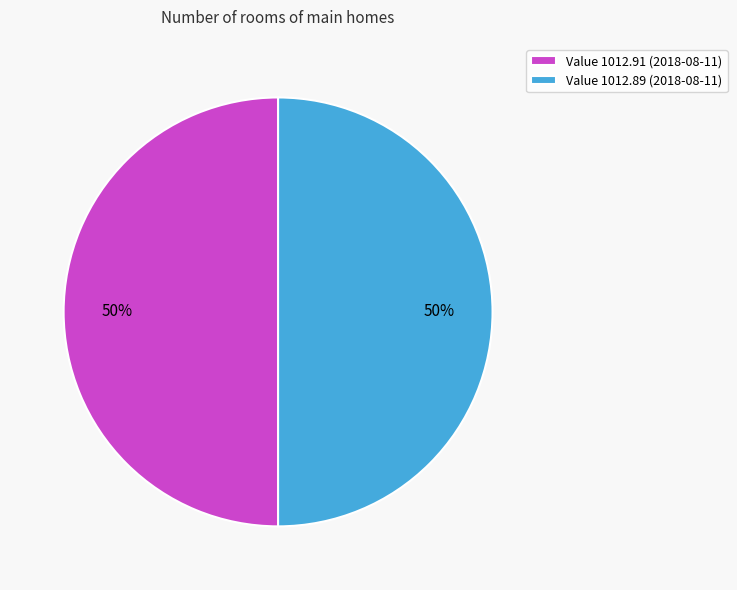

Combined, do Value 1012.89 (2018-08-11) and Value 1012.91 (2018-08-11) account for over 50%?

Yes